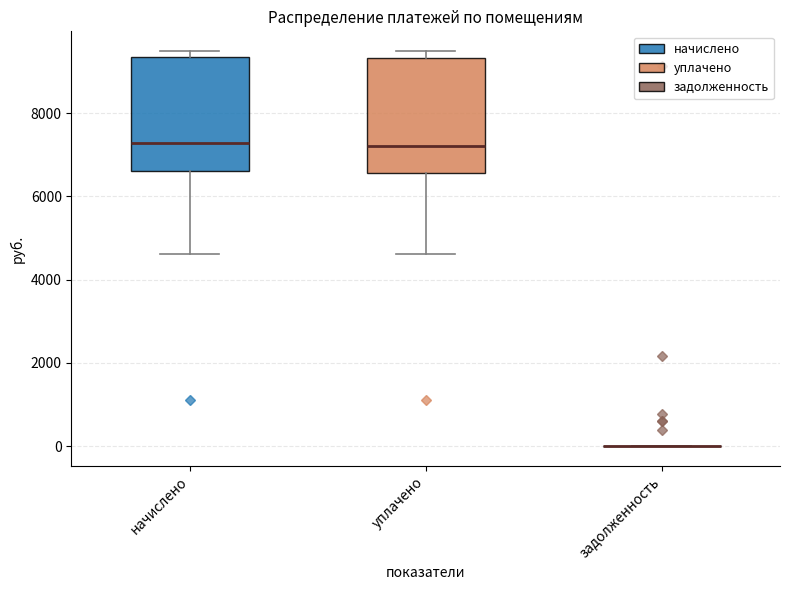

Where does the median line of the box for уплачено sit on the y-axis? The values are not printed on the chart, so give them approximately, as read against the axis.

7200